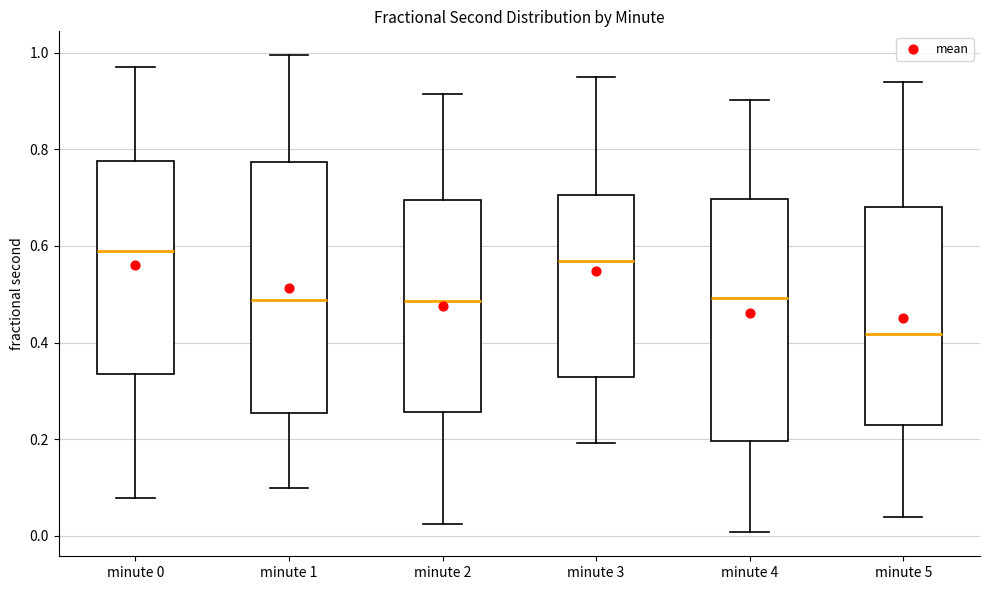

Where is the upper edge of the box for minute 5 on the y-axis? The values are not printed on the chart, so give them approximately, as read against the axis.

0.68